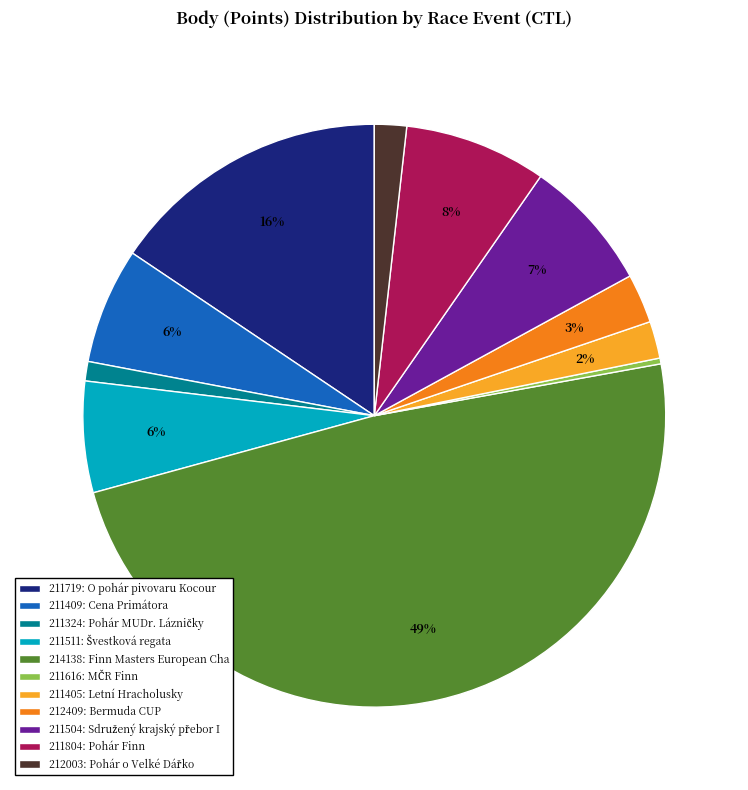

What is the smallest slice in the pie chart?

211616